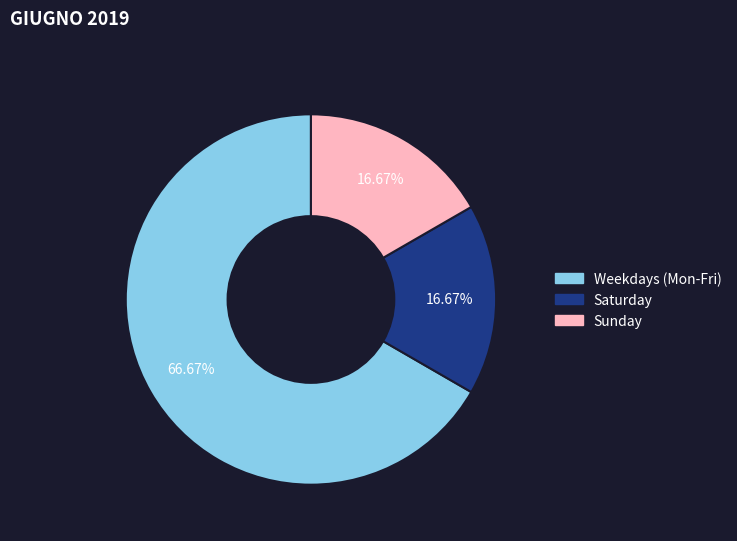

Is there any slice that represents more than half of the pie?

Yes